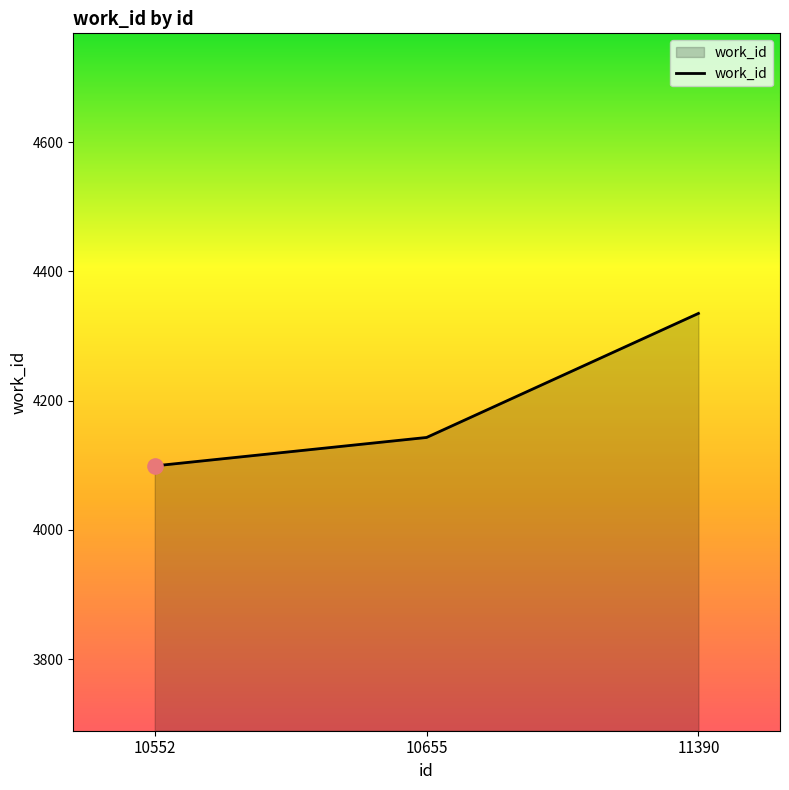

What is the change in value from 10552 to 11390?

+236